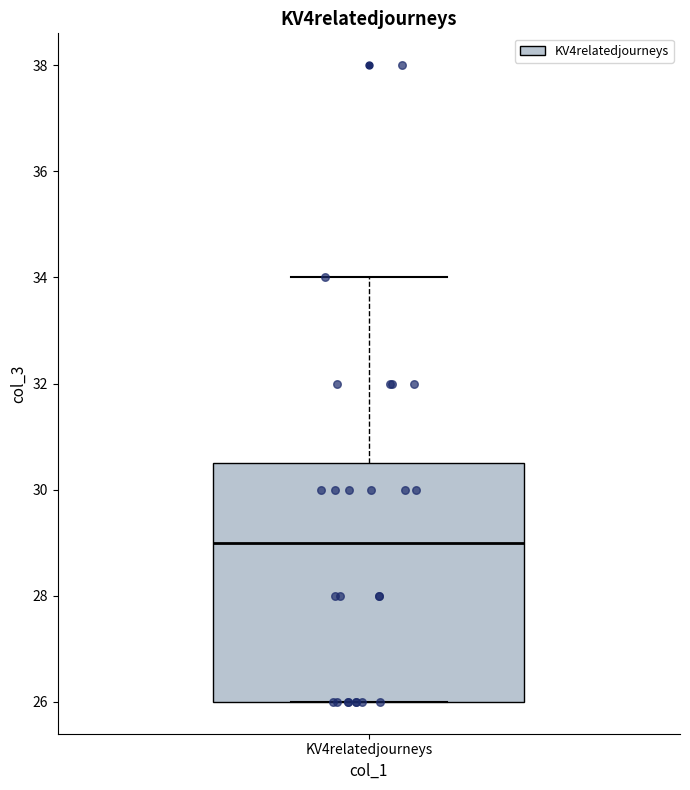

Where does the median line of the box for KV4relatedjourneys sit on the y-axis? The values are not printed on the chart, so give them approximately, as read against the axis.

29.0